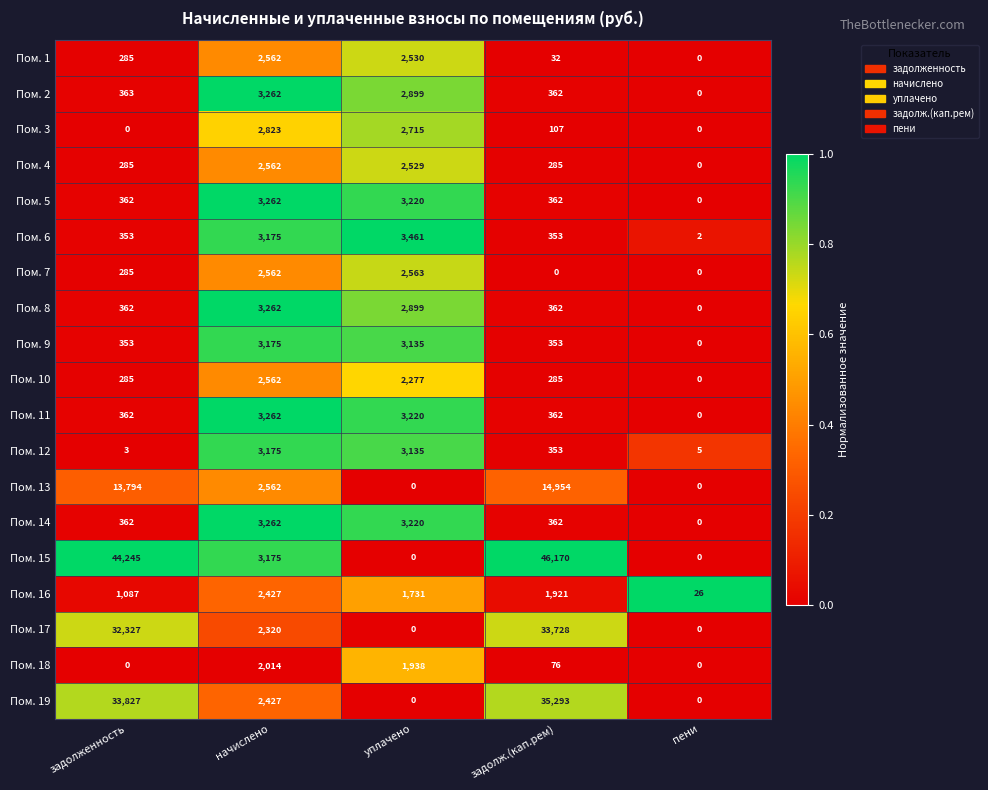

What is the sum of the Пом. 7 values at пени and начислено?

2562